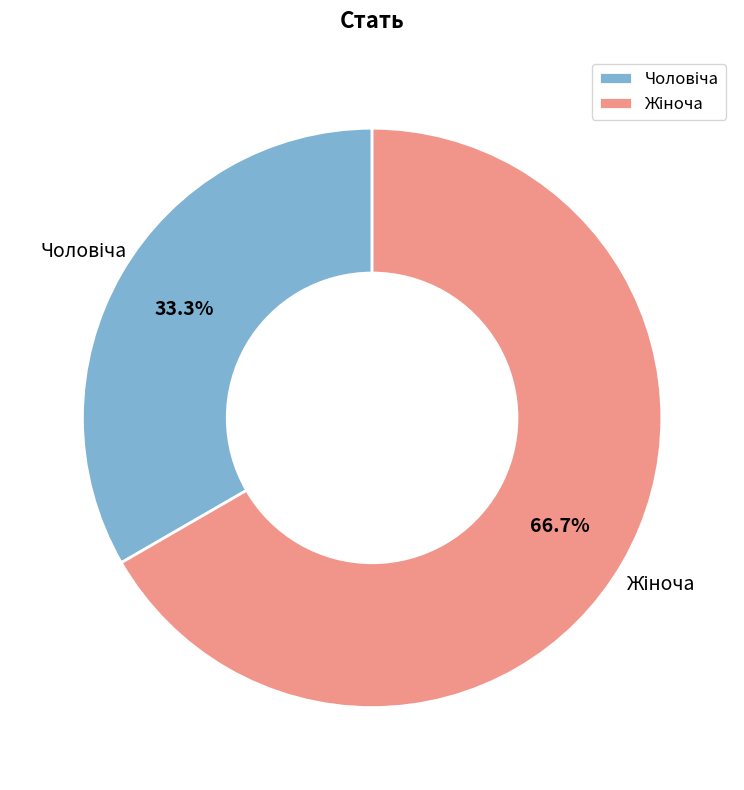

Is there any slice that represents more than half of the pie?

Yes